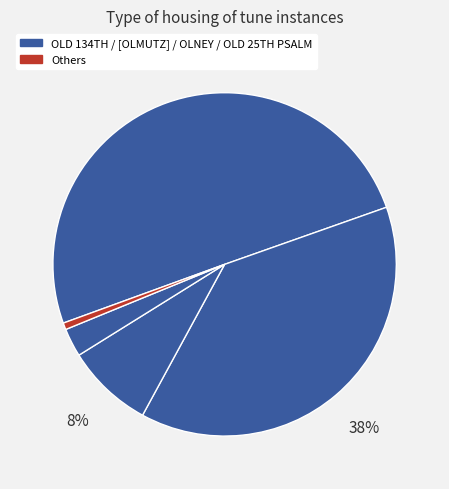

Is there a majority slice in this chart?

Yes